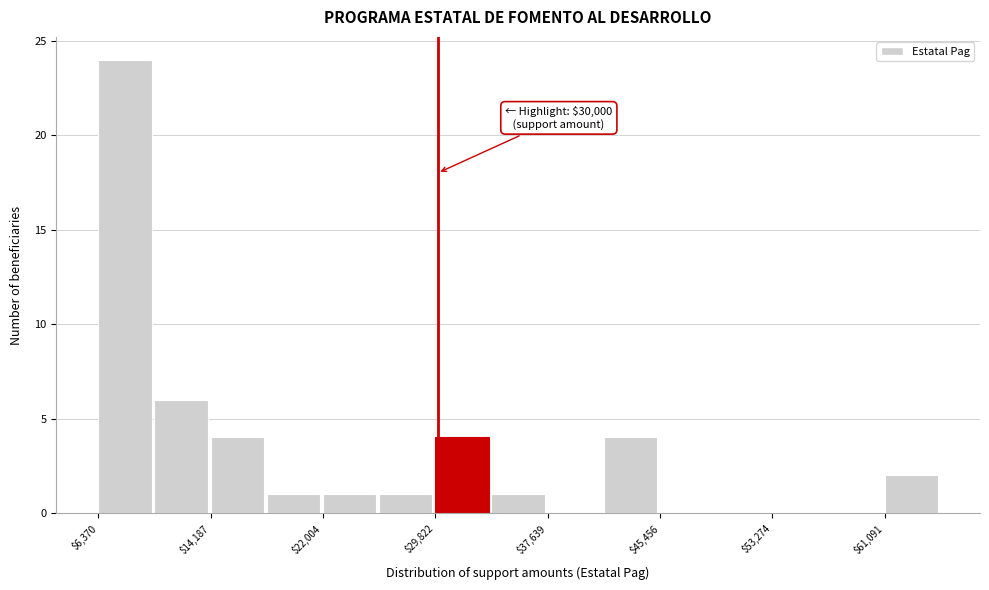

Around what value on the x-axis is the tallest bar? Give the approximate position of its centre, as read against the axis.

8000